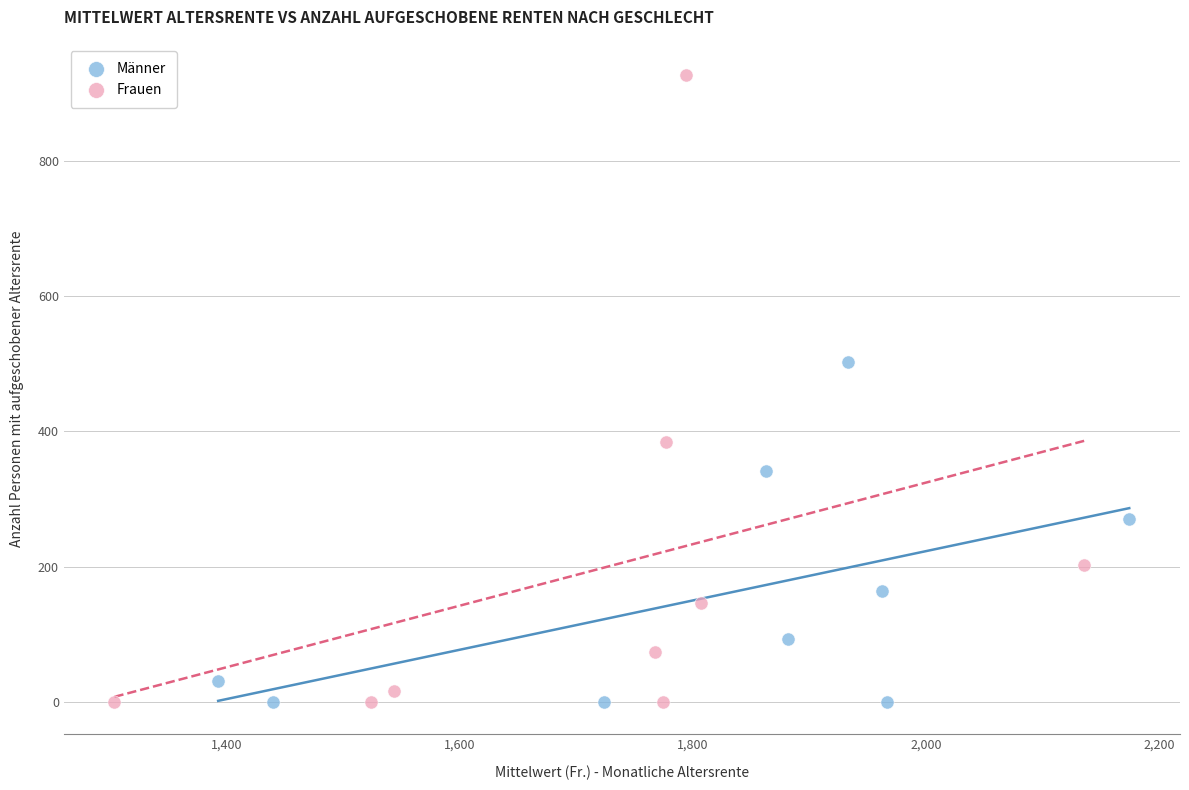

What are all the series names shown in the legend?

Männer, Frauen